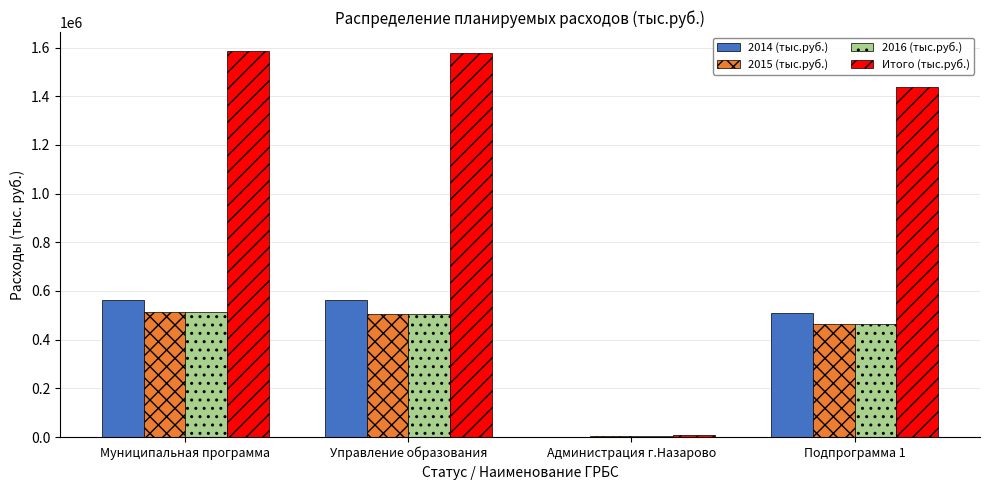

How many groups of bars are there?

4